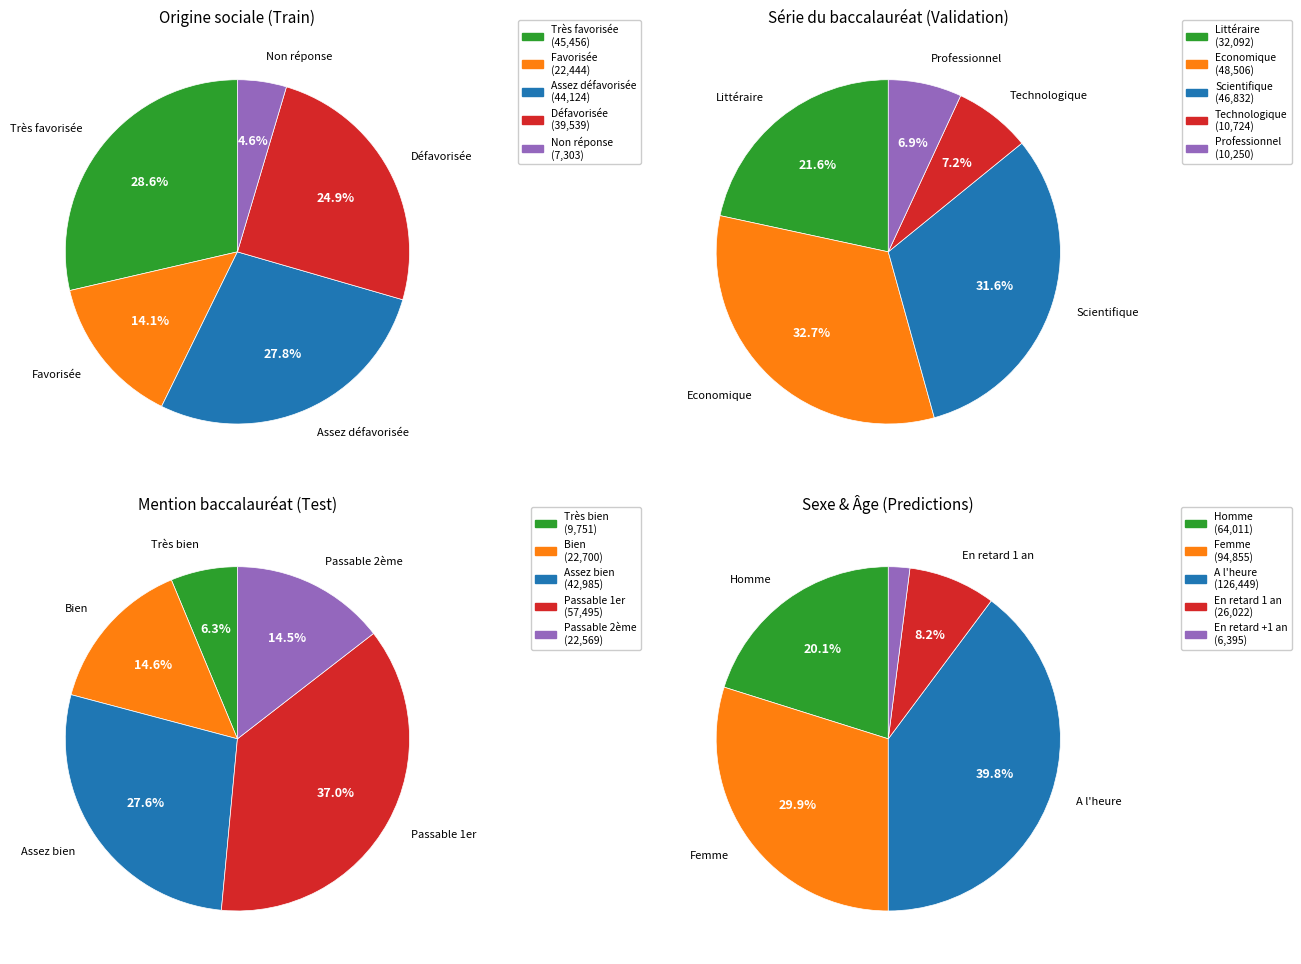

What is the ratio of the value at Défavorisée to the value at Non réponse?

5.4